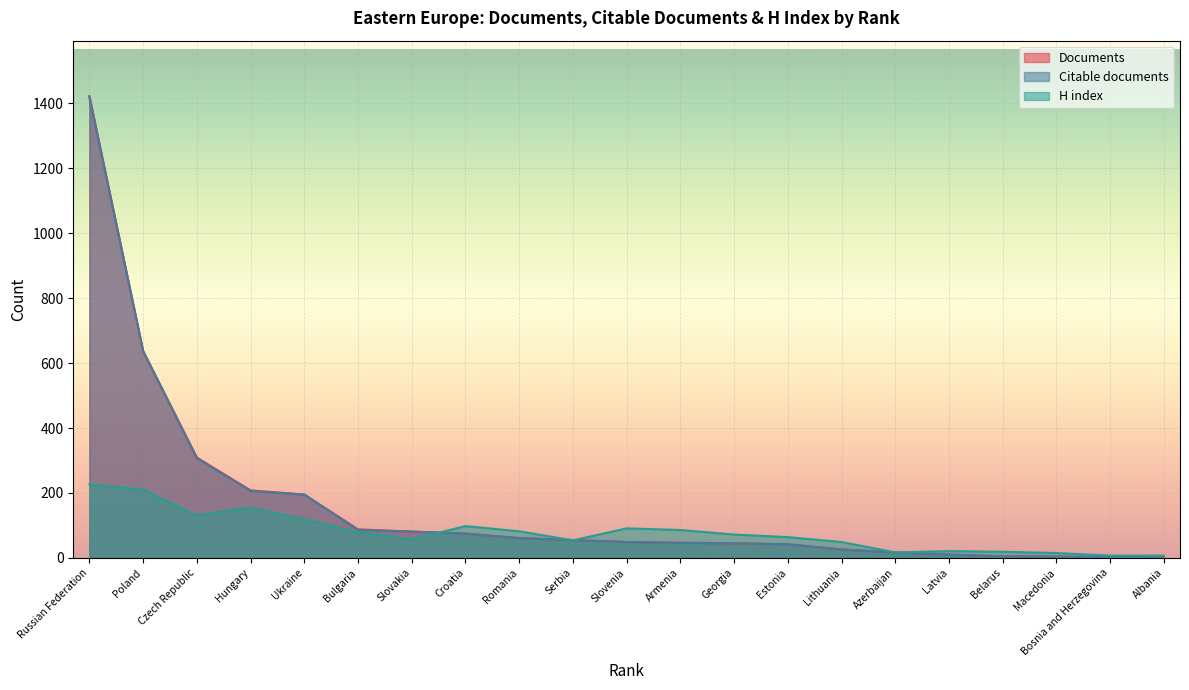

Reading left to right, what are all the values shown in this chart?

Documents: Russian Federation=1422	Poland=637	Czech Republic=309	Hungary=208	Ukraine=195	Bulgaria=88	Slovakia=81	Croatia=75	Romania=61	Serbia=55	Slovenia=49	Armenia=47	Georgia=45	Estonia=42	Lithuania=26	Azerbaijan=17	Latvia=10	Belarus=5	Macedonia=4	Bosnia and Herzegovina=2	Albania=1
Citable documents: Russian Federation=1418	Poland=637	Czech Republic=307	Hungary=206	Ukraine=195	Bulgaria=86	Slovakia=81	Croatia=75	Romania=61	Serbia=55	Slovenia=49	Armenia=46	Georgia=45	Estonia=42	Lithuania=26	Azerbaijan=17	Latvia=10	Belarus=5	Macedonia=4	Bosnia and Herzegovina=2	Albania=1
H index: Russian Federation=226	Poland=210	Czech Republic=131	Hungary=155	Ukraine=119	Bulgaria=79	Slovakia=57	Croatia=98	Romania=82	Serbia=54	Slovenia=91	Armenia=86	Georgia=72	Estonia=64	Lithuania=49	Azerbaijan=17	Latvia=21	Belarus=19	Macedonia=15	Bosnia and Herzegovina=7	Albania=7